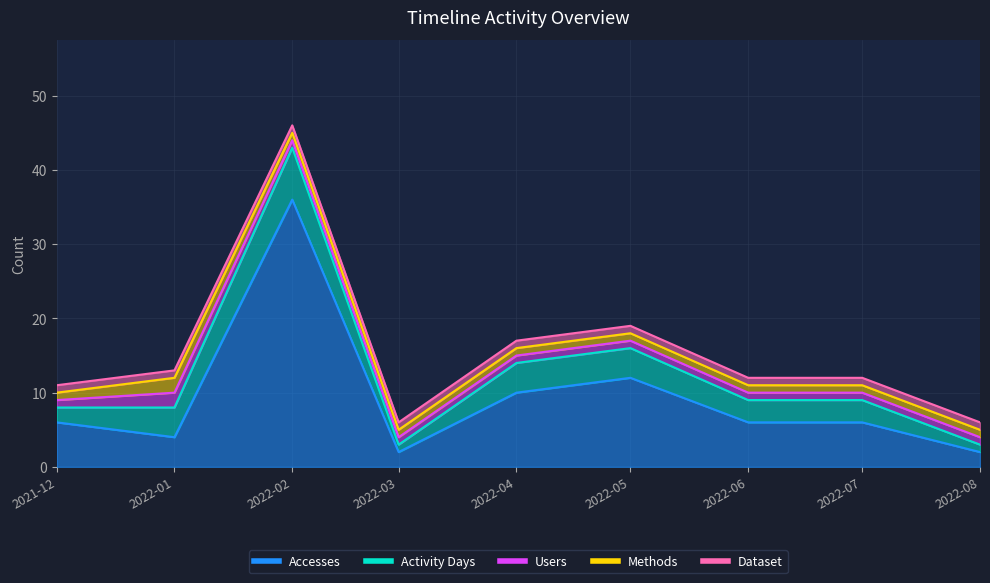

What are all the series names shown in the legend?

Accesses, Activity Days, Users, Methods, Dataset